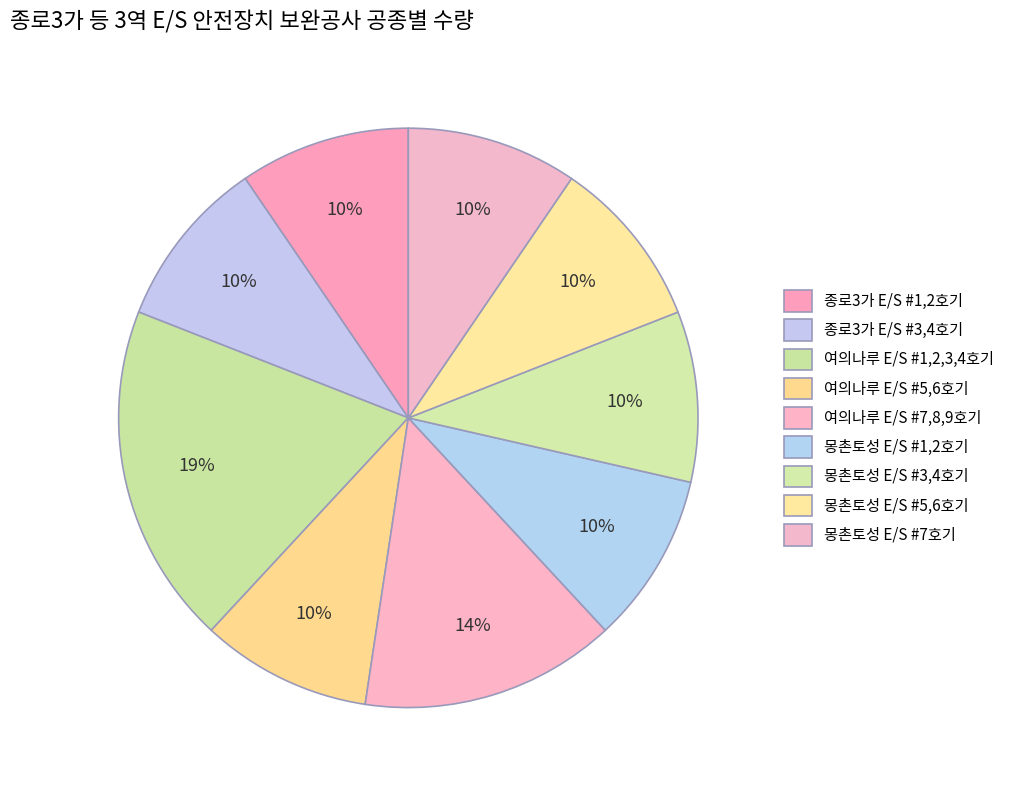

How many segments does this pie chart have?

9